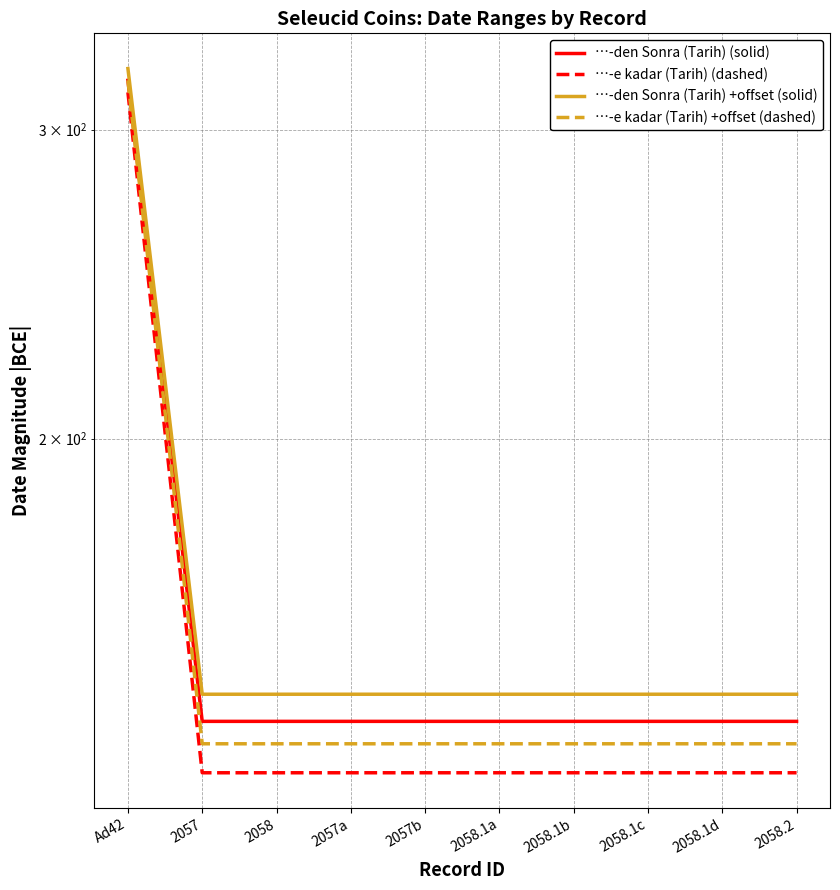

Reading left to right, list all the values displayed in this chart.

…-den Sonra (Tarih) (solid): Ad42=320	2057=138	2058=138	2057a=138	2057b=138	2058.1a=138	2058.1b=138	2058.1c=138	2058.1d=138	2058.2=138
…-e kadar (Tarih) (dashed): Ad42=315	2057=129	2058=129	2057a=129	2057b=129	2058.1a=129	2058.1b=129	2058.1c=129	2058.1d=129	2058.2=129
…-den Sonra (Tarih) +offset (solid): Ad42=325	2057=143	2058=143	2057a=143	2057b=143	2058.1a=143	2058.1b=143	2058.1c=143	2058.1d=143	2058.2=143
…-e kadar (Tarih) +offset (dashed): Ad42=320	2057=134	2058=134	2057a=134	2057b=134	2058.1a=134	2058.1b=134	2058.1c=134	2058.1d=134	2058.2=134